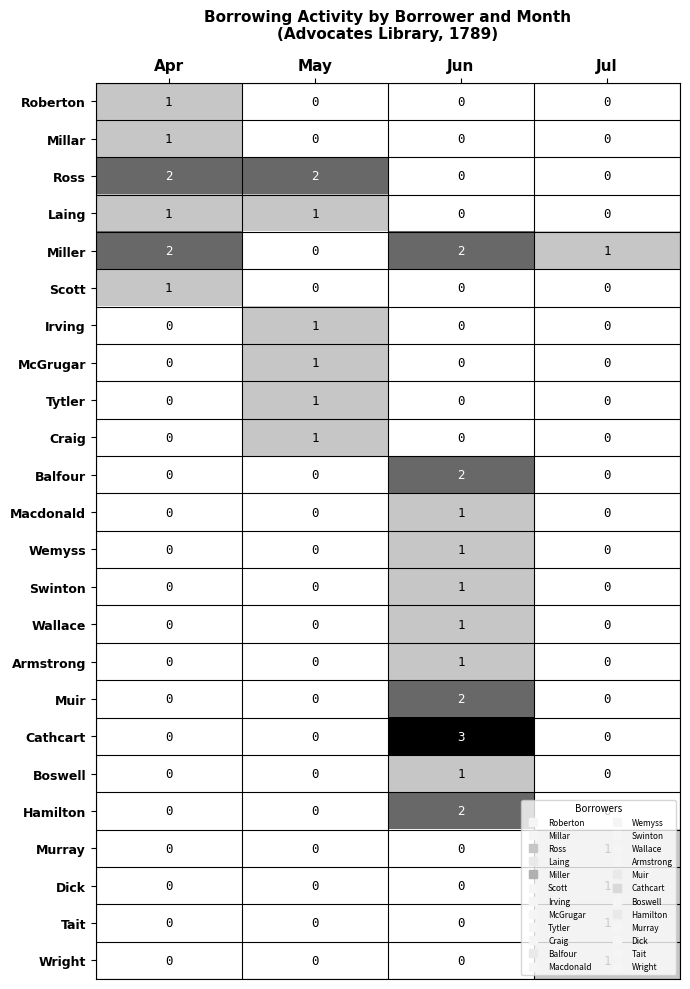

How many Irving values are between 0 and 1?

4